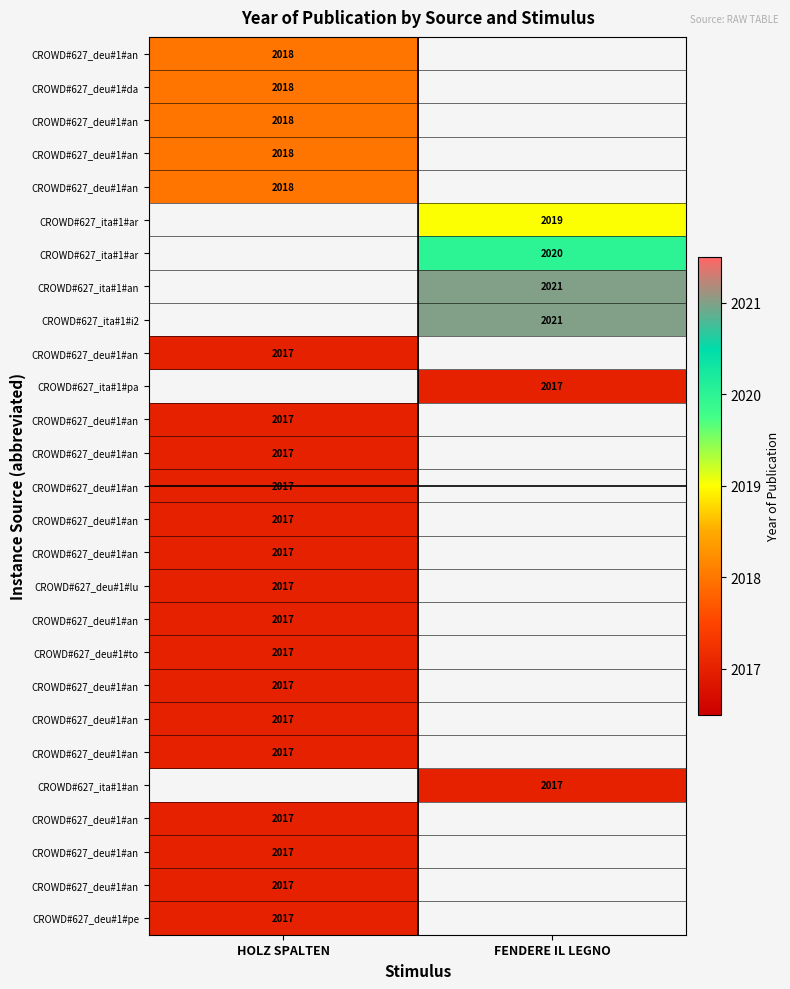

At how many categories does at least one series exceed 2019?

1